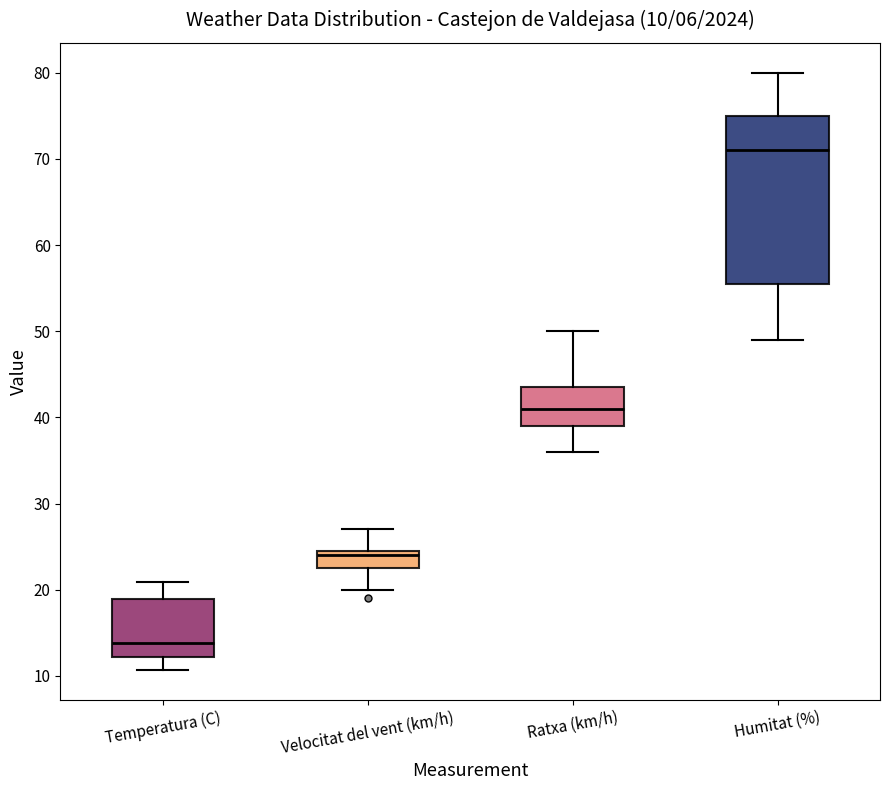

Which box has the highest median line?

Humitat (%)